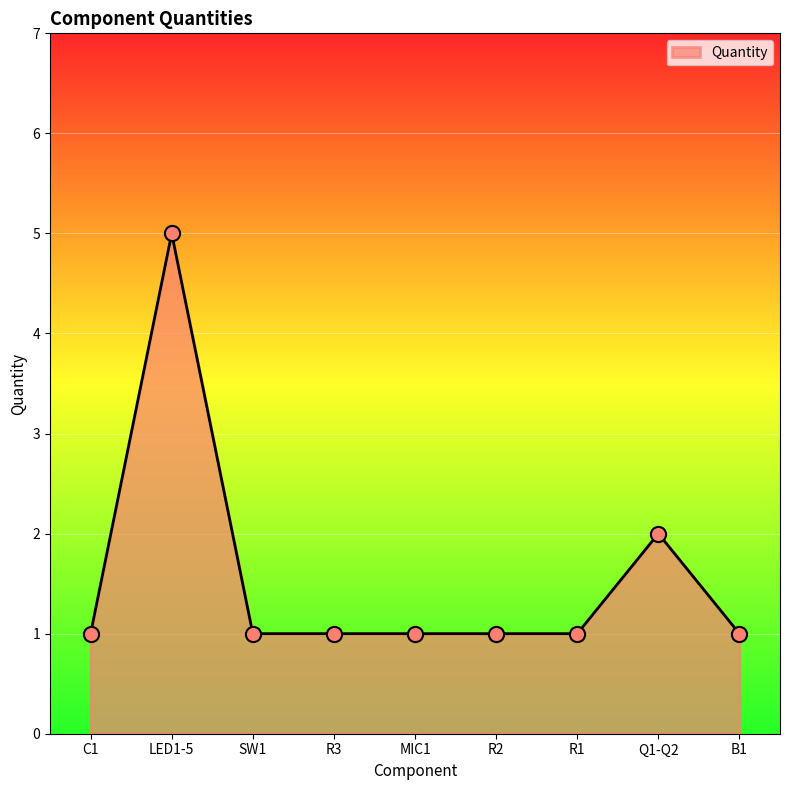

Between Q1-Q2 and R1, which is larger?

Q1-Q2